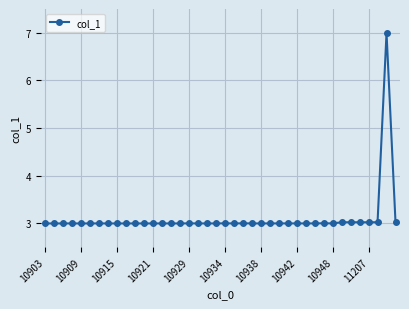

What is the difference between the maximum and minimum values?

4.0